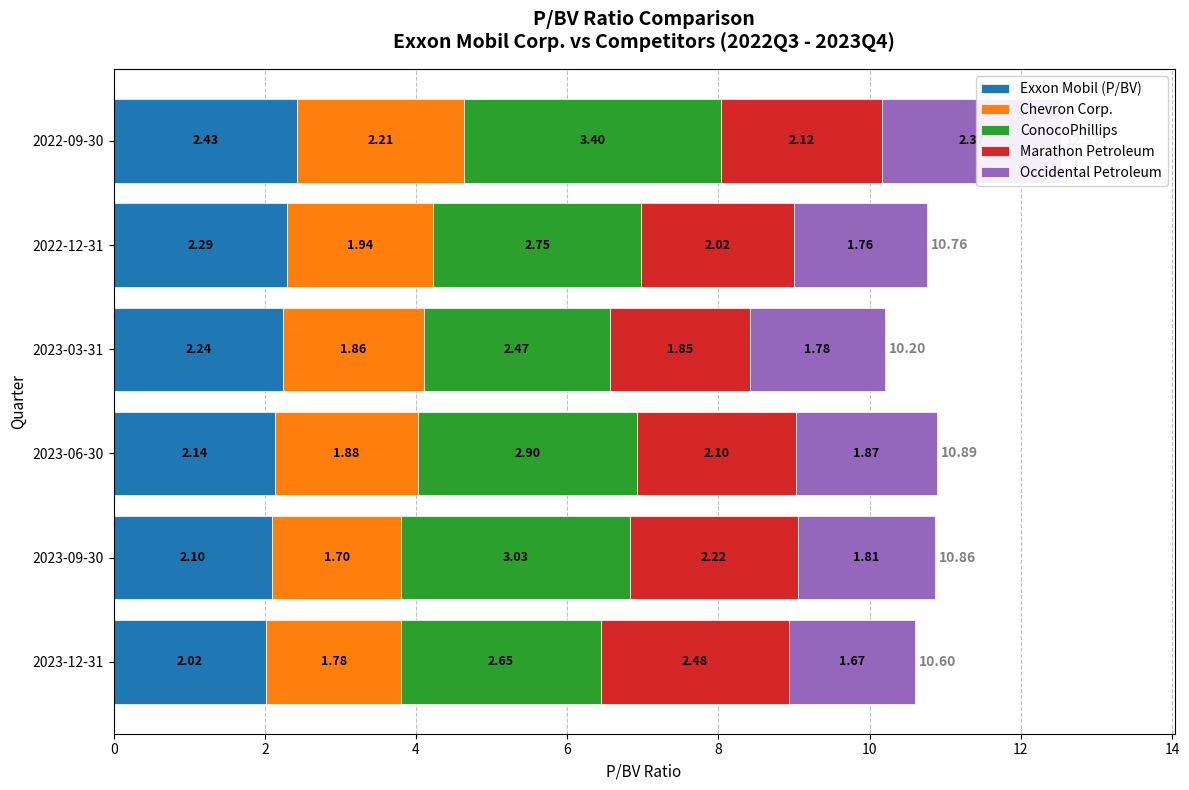

What is the difference between the maximum and minimum values in the ConocoPhillips series?

0.9